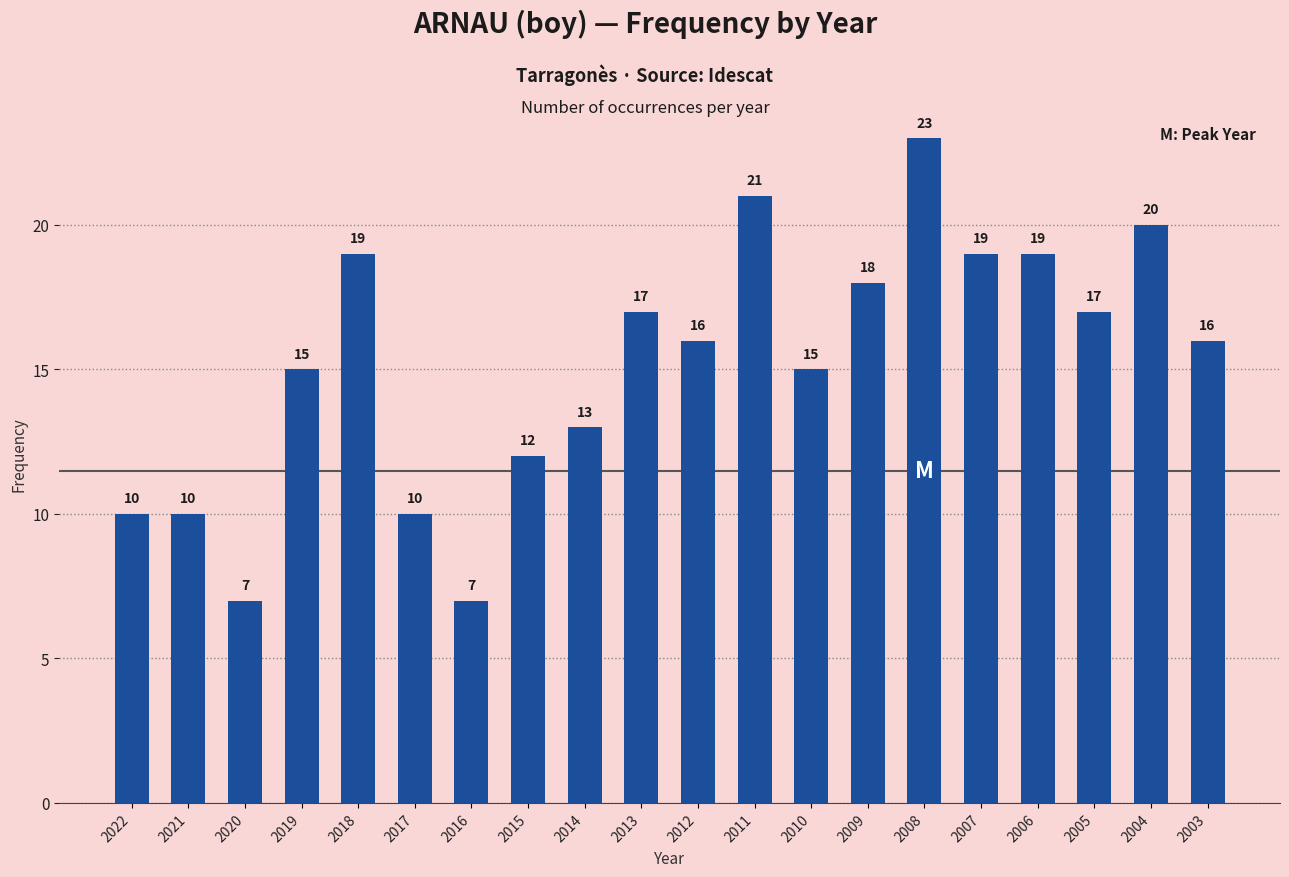

What is the sum of all values?

304